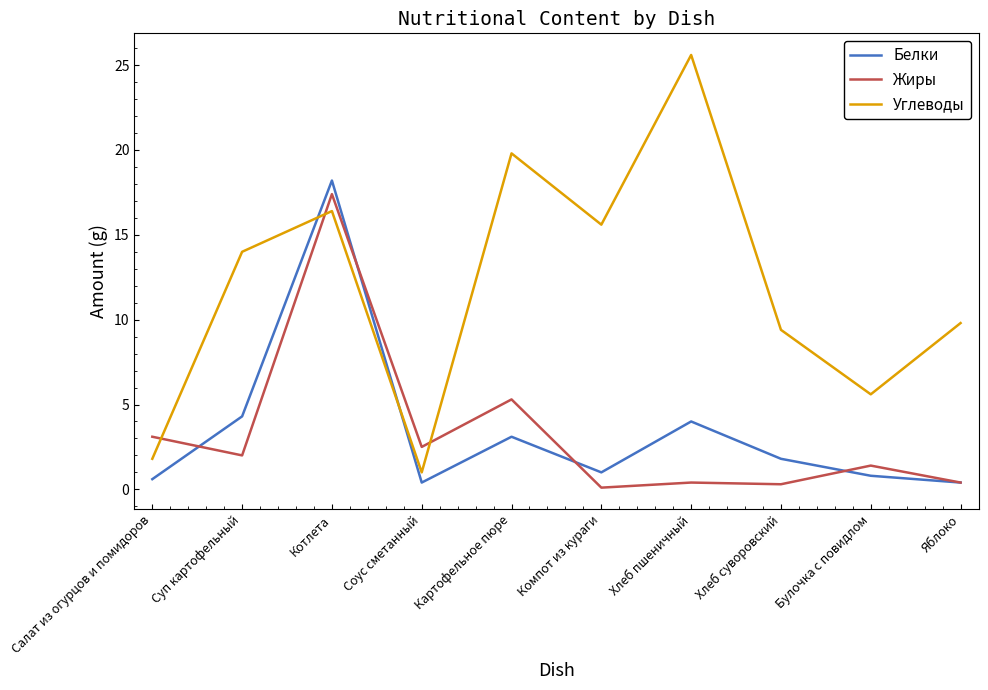

The Белки series shows 4.0 at Хлеб пшеничный. True or false?

True